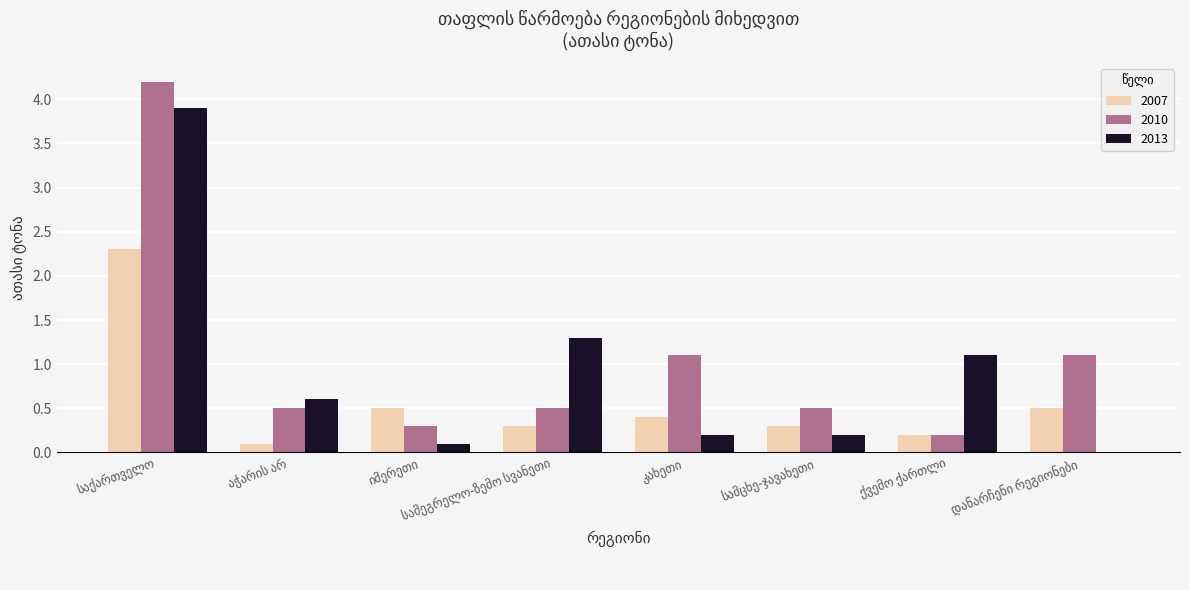

What is the greatest value displayed?

4.2